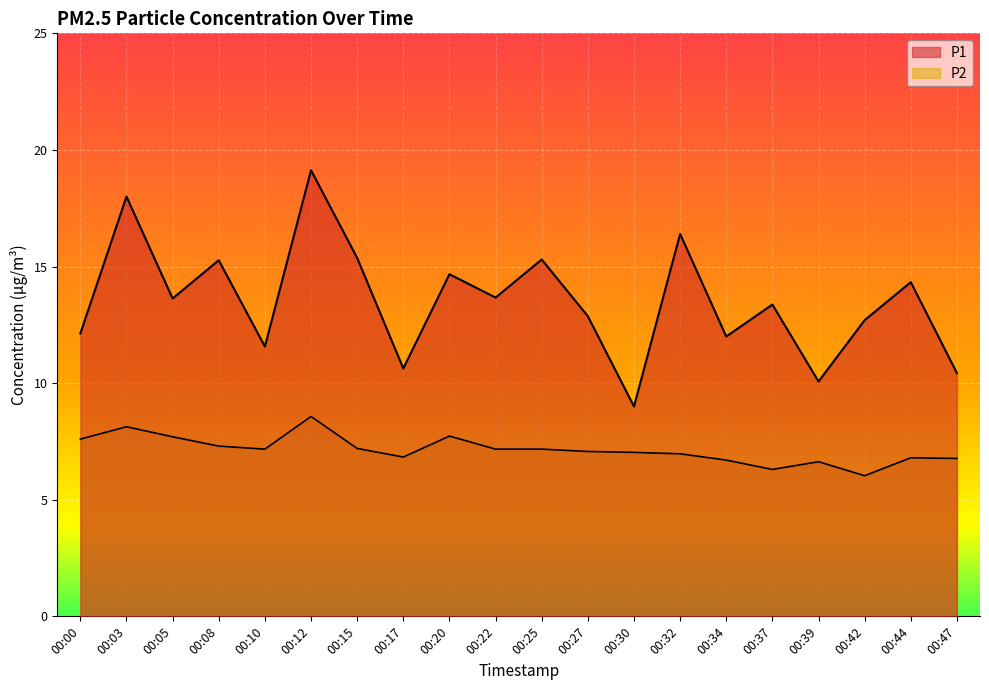

Which series changed the most between 00:32 and 00:37?

P1